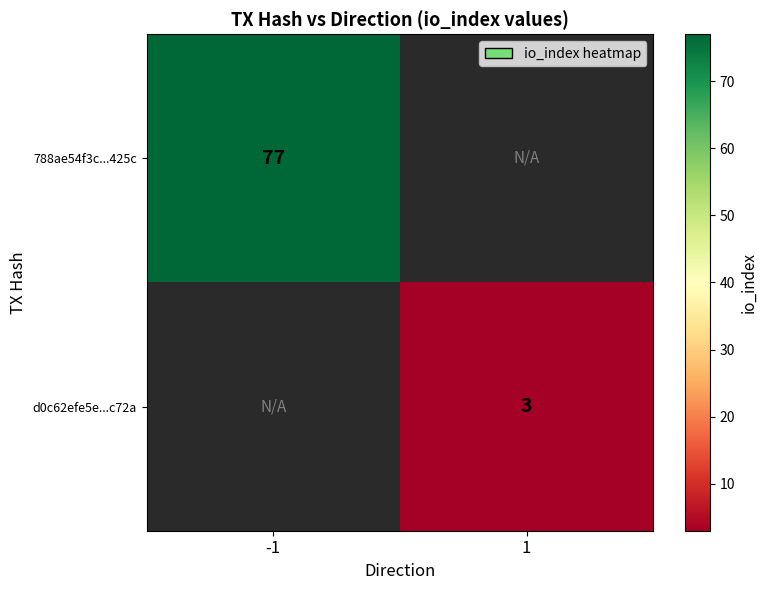

Count the number of categories in the chart.

2